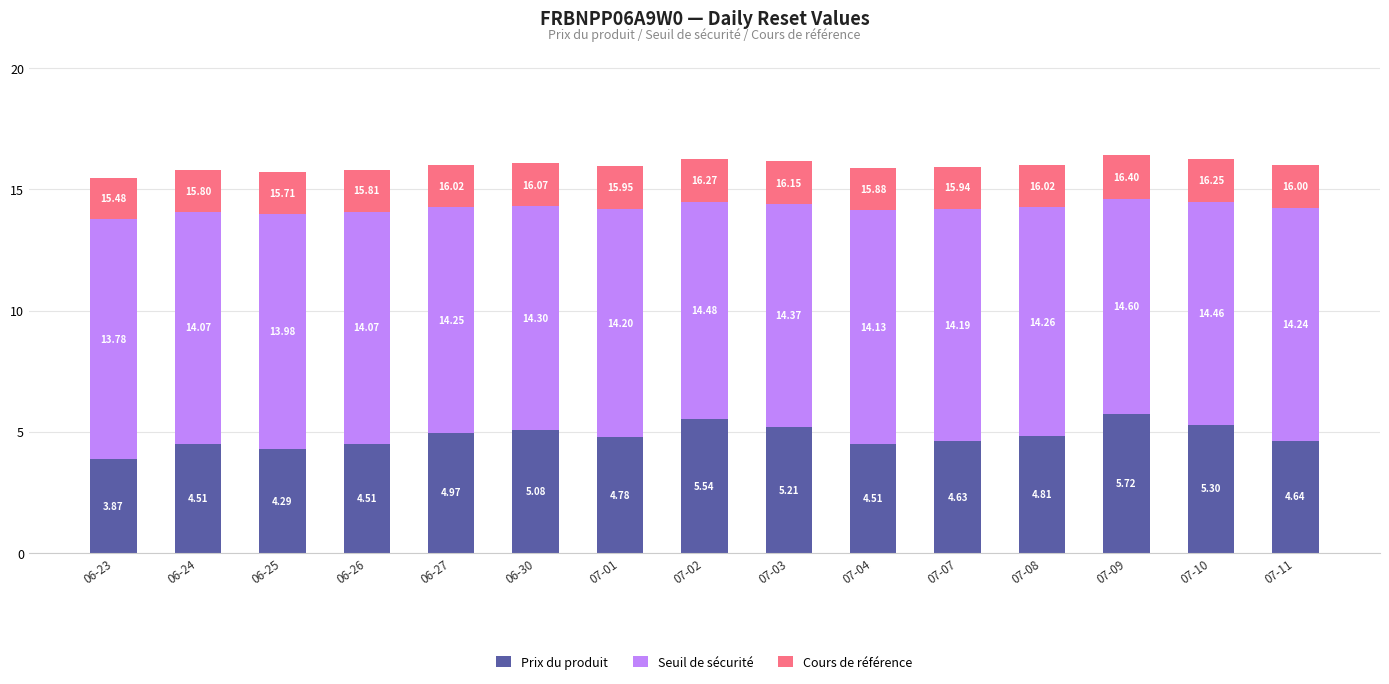

What is the label of the 14th bar from the left?

07-10